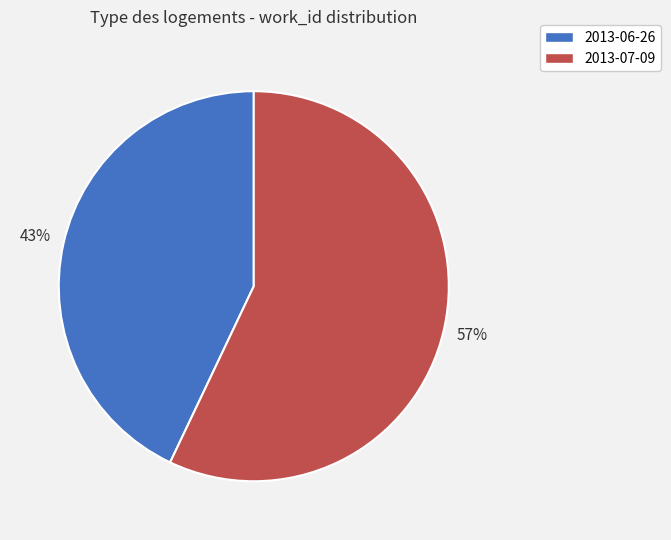

Combined, do 2013-06-26 and 2013-07-09 account for over 50%?

Yes